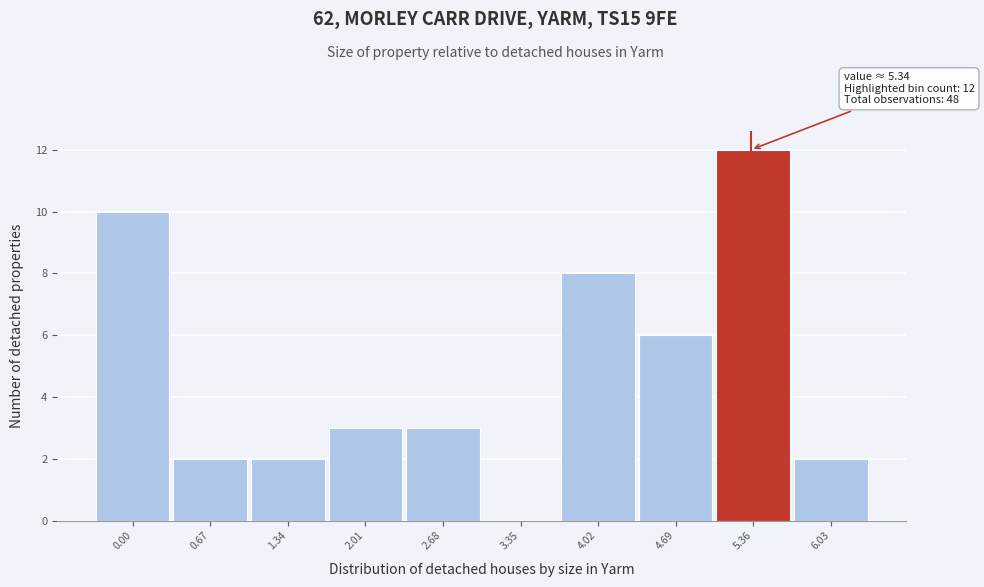

Which range on the x-axis has the tallest bar?

5.0 to 5.7